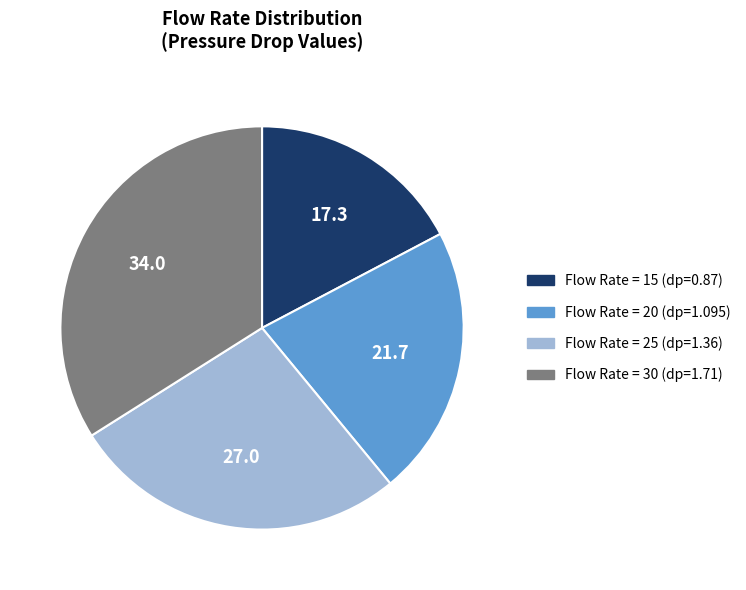

Does any single category account for the majority?

No